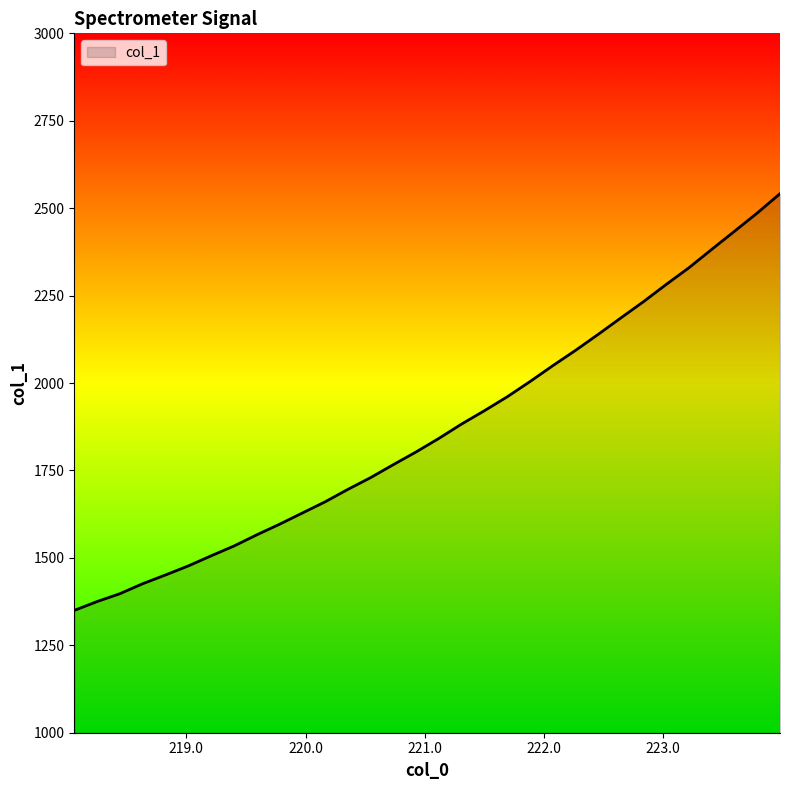

How many distinct data groups are displayed?

1